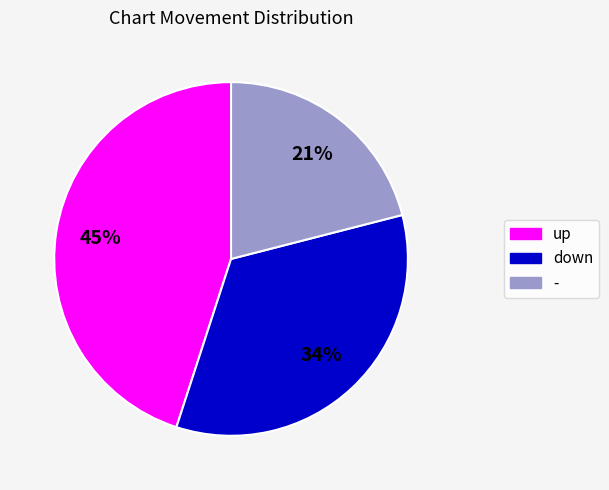

To the nearest percent, what percentage of the pie is -?

21%